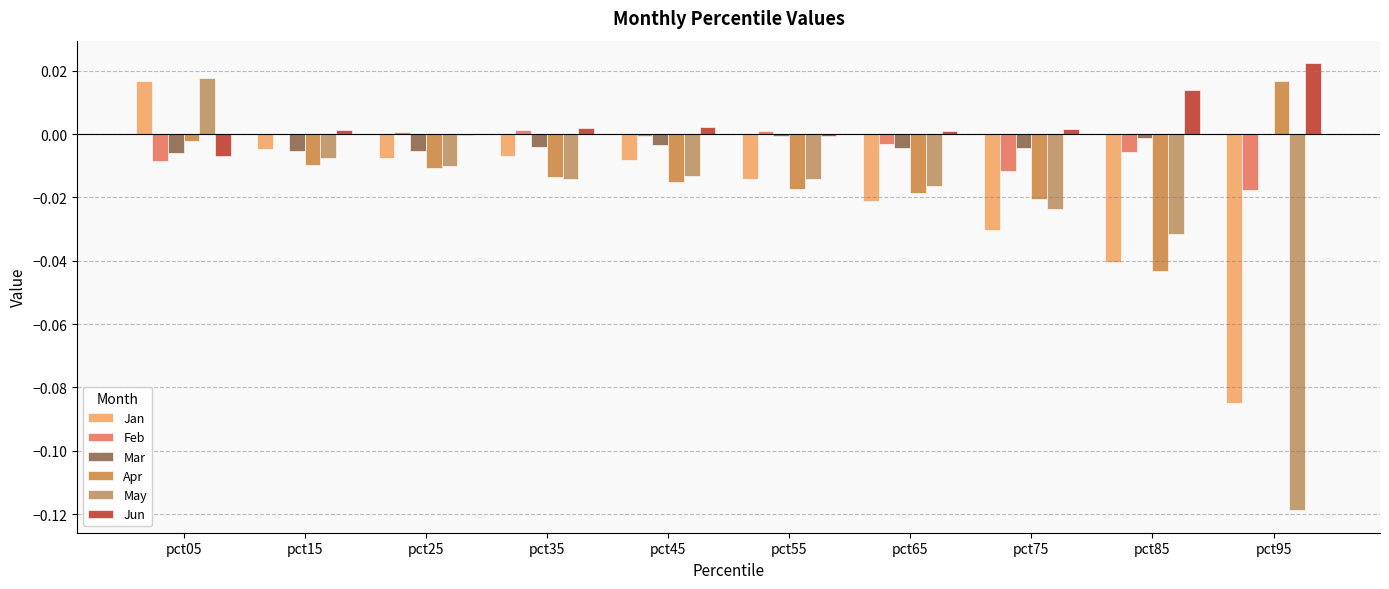

How many groups of bars are there?

10